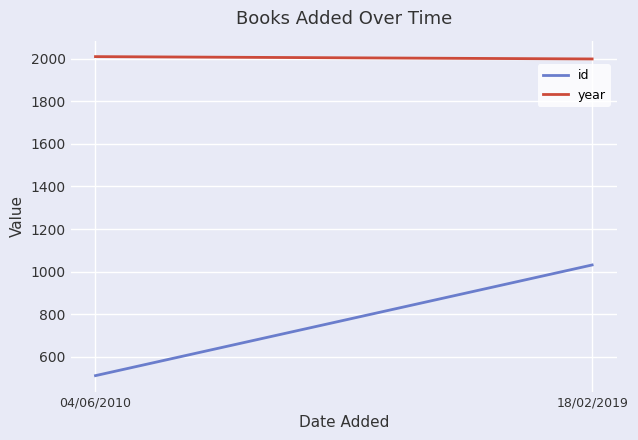

What is the average value of the year series?

2004